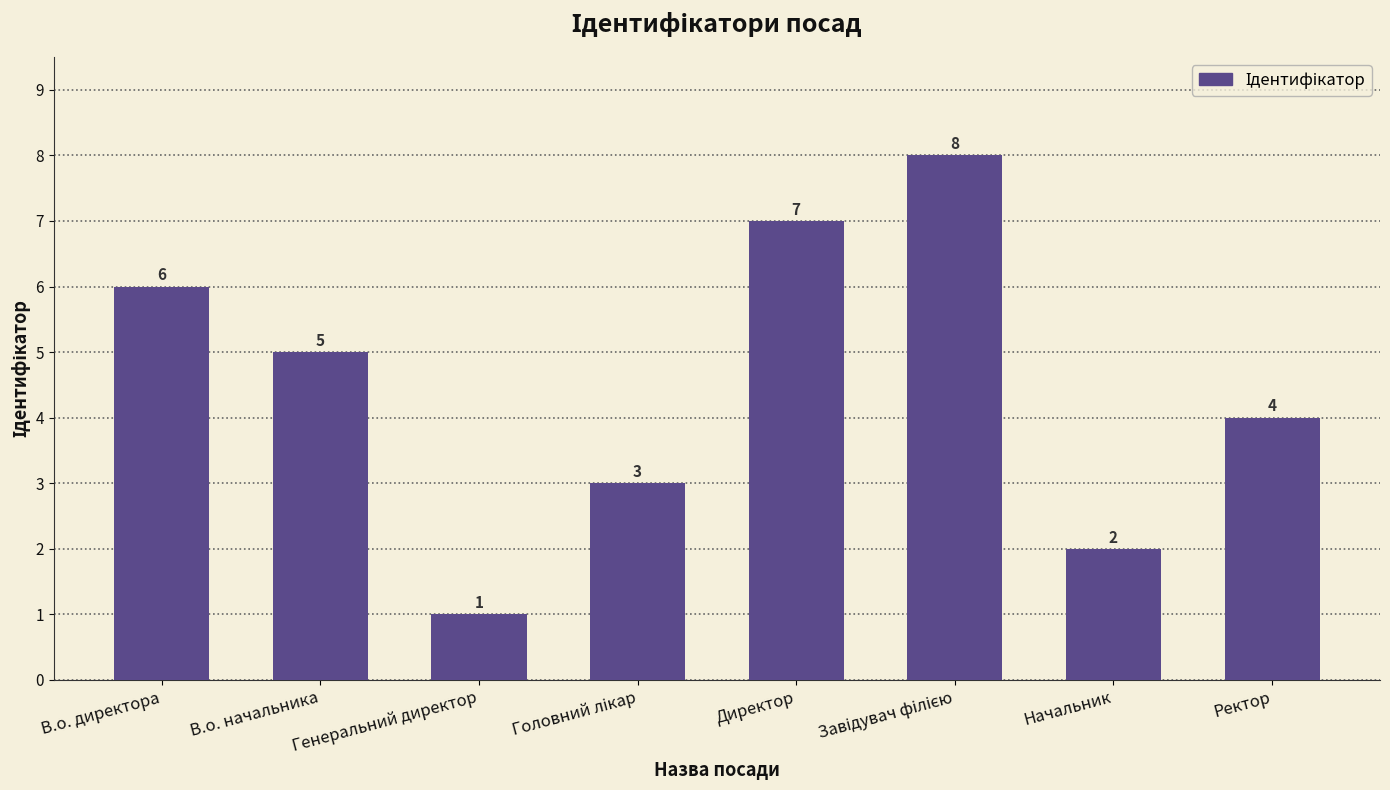

What is the label of the 4th bar from the right?

Директор